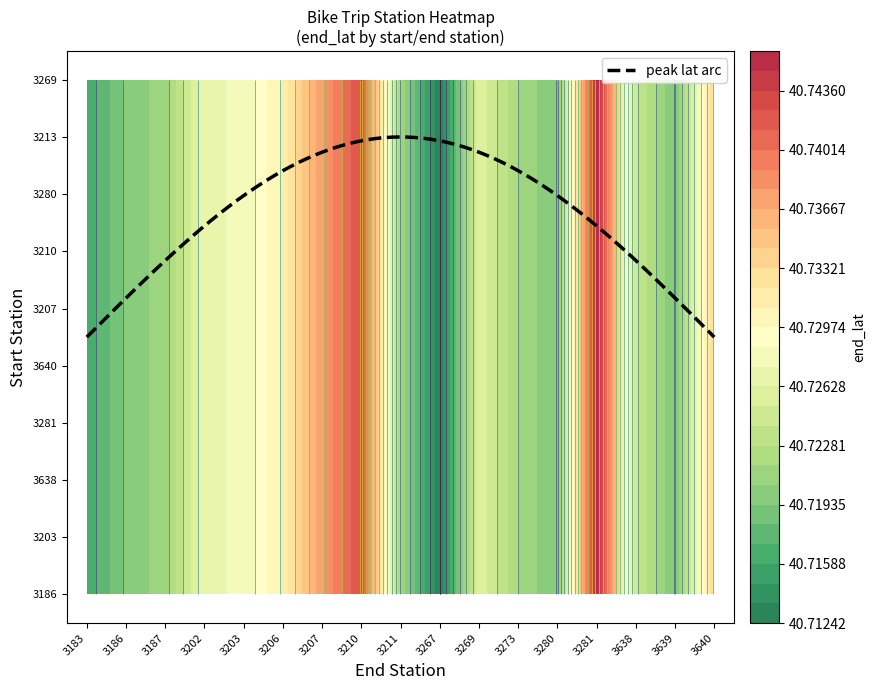

Rank the series at 3202 from highest to lowest value.

3186, 3203, 3638, 3281, 3640, 3207, 3210, 3280, 3213, 3269